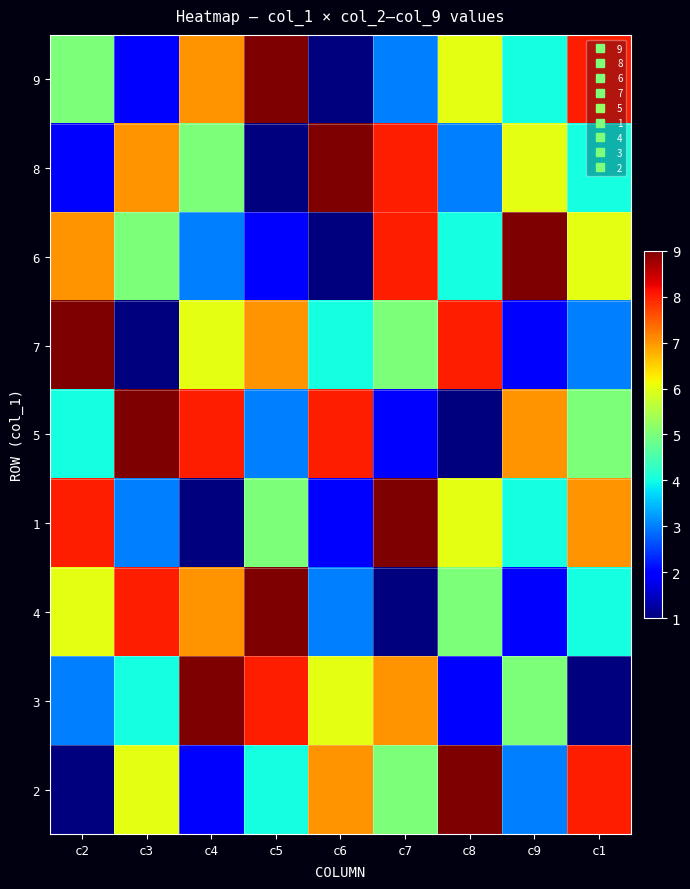

Which has a higher value, c1 or c4?

c1